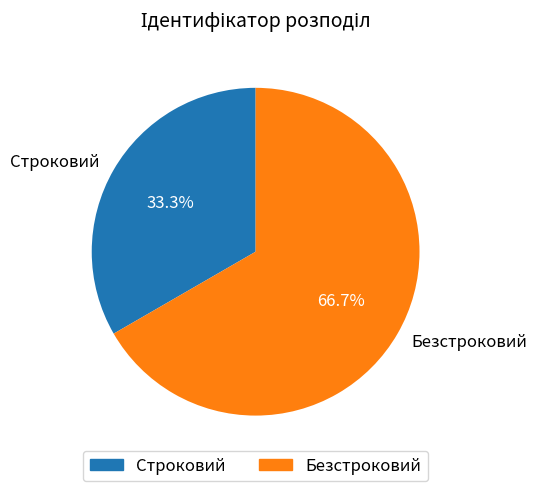

What is the ratio of the value at Строковий to the value at Безстроковий?

0.5